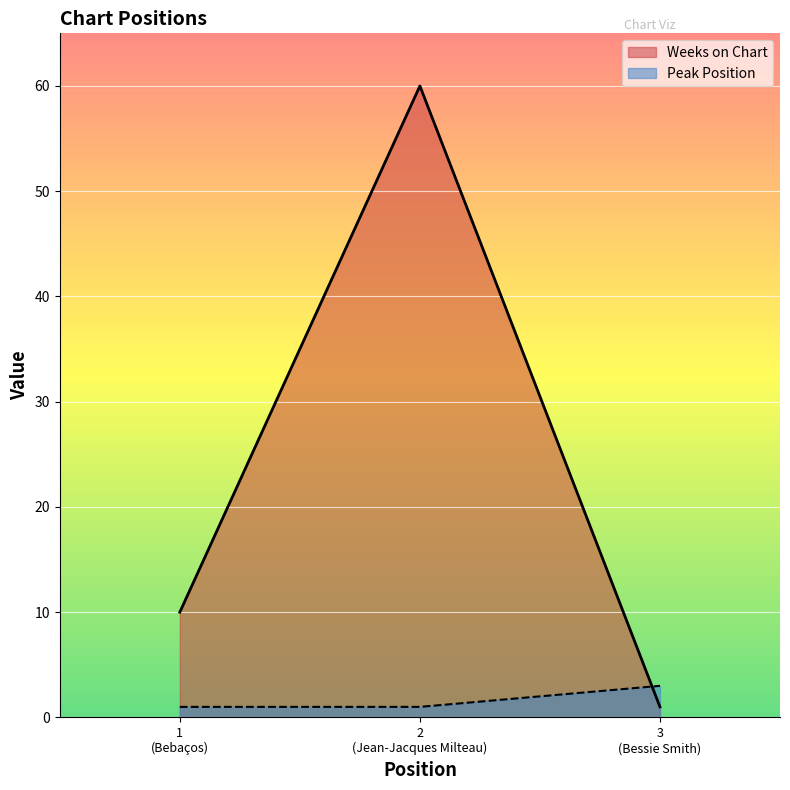

What is the smallest value displayed?

1